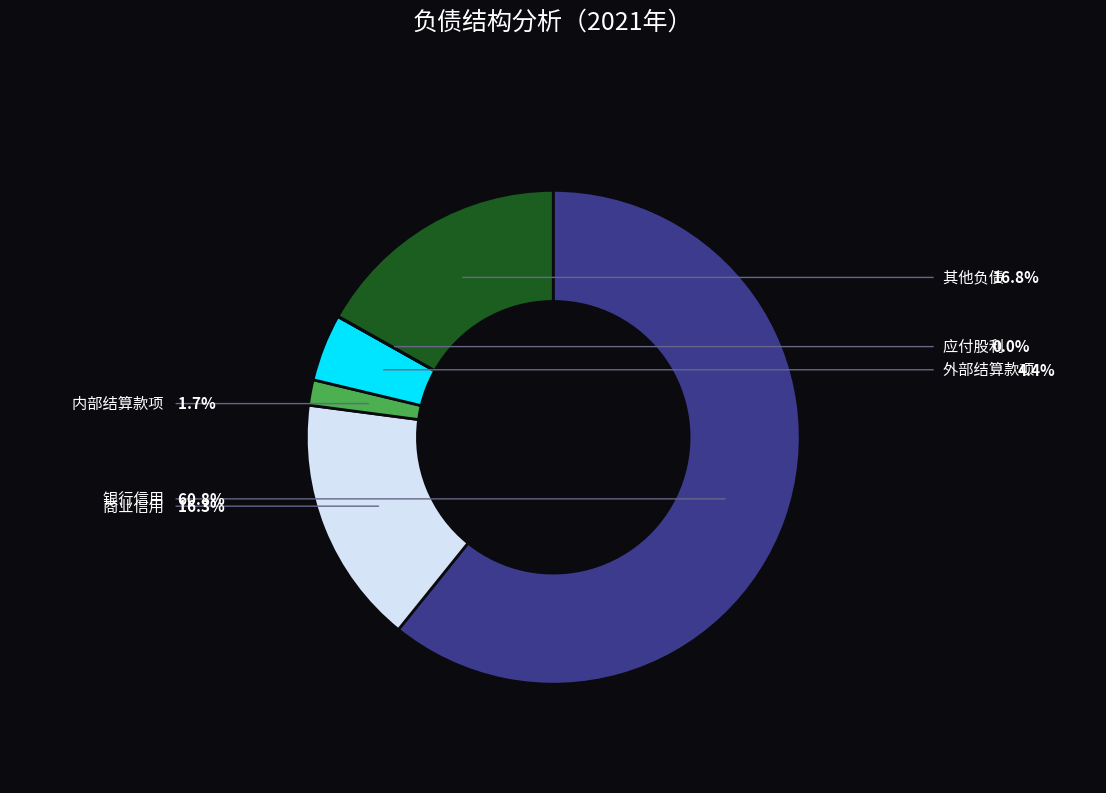

The 银行信用 slice represents 48% of the pie. True or false?

False